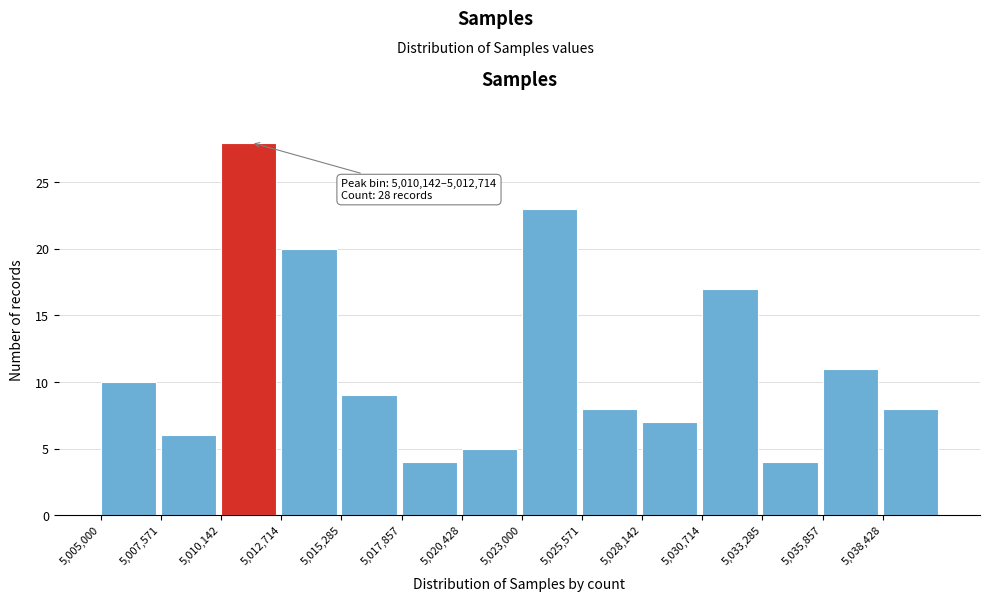

Over which range of the x-axis is the bar tallest?

5010000 to 5012500